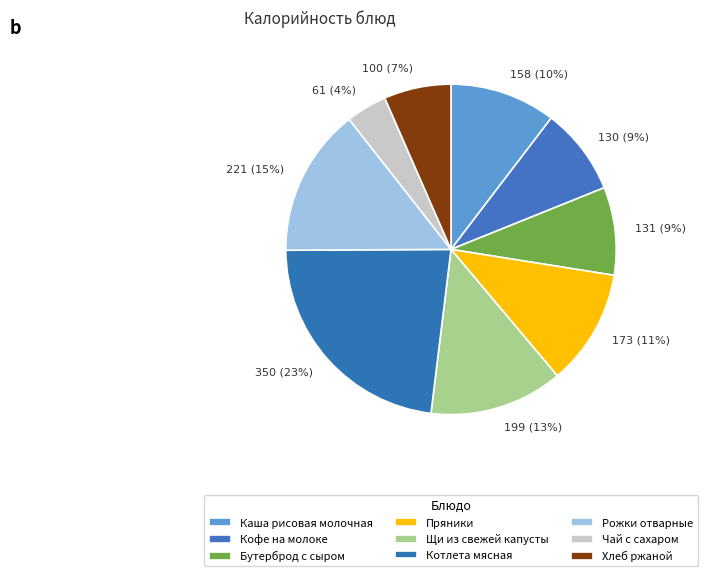

True or false: Котлета мясная accounts for 23% of the total.

True